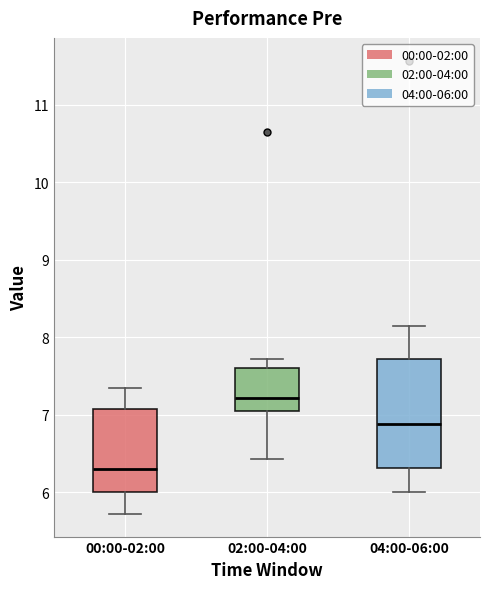

Where is the lower edge of the box for 00:00-02:00 on the y-axis? The values are not printed on the chart, so give them approximately, as read against the axis.

6.0